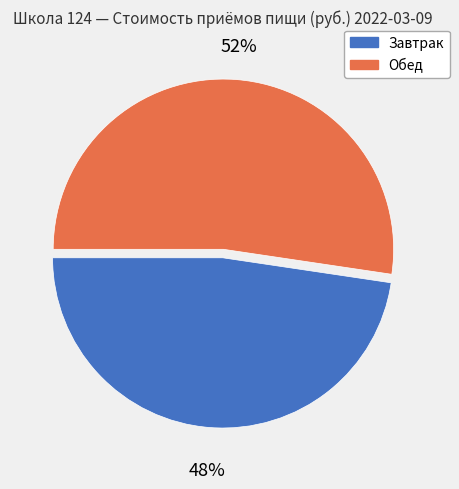

Does Обед represent more than half of the total?

Yes